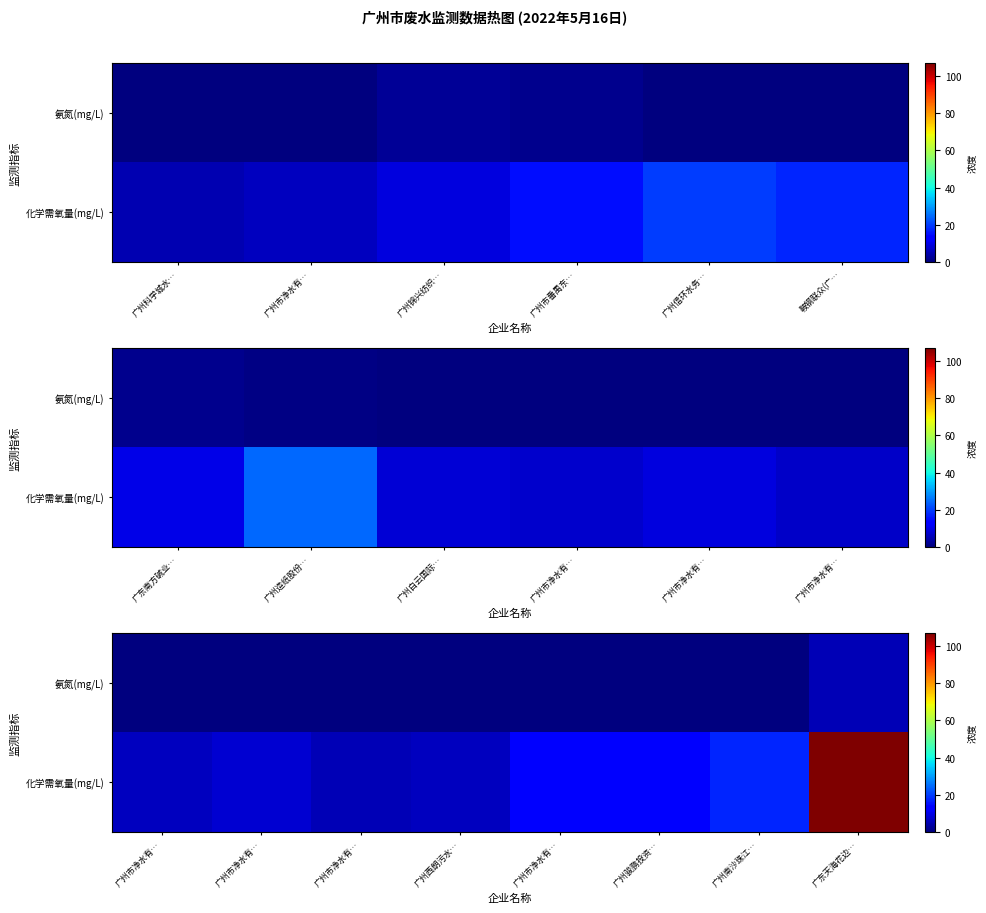

What is the total value across all series at 广州市净水有…?

7.8